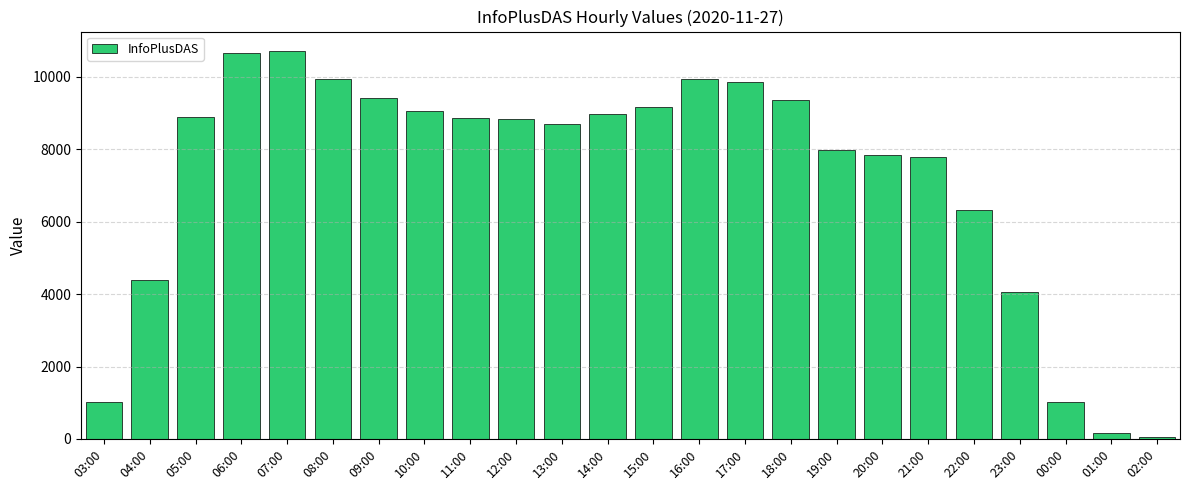

Is it true that the value at 14:00 is 6138?

False